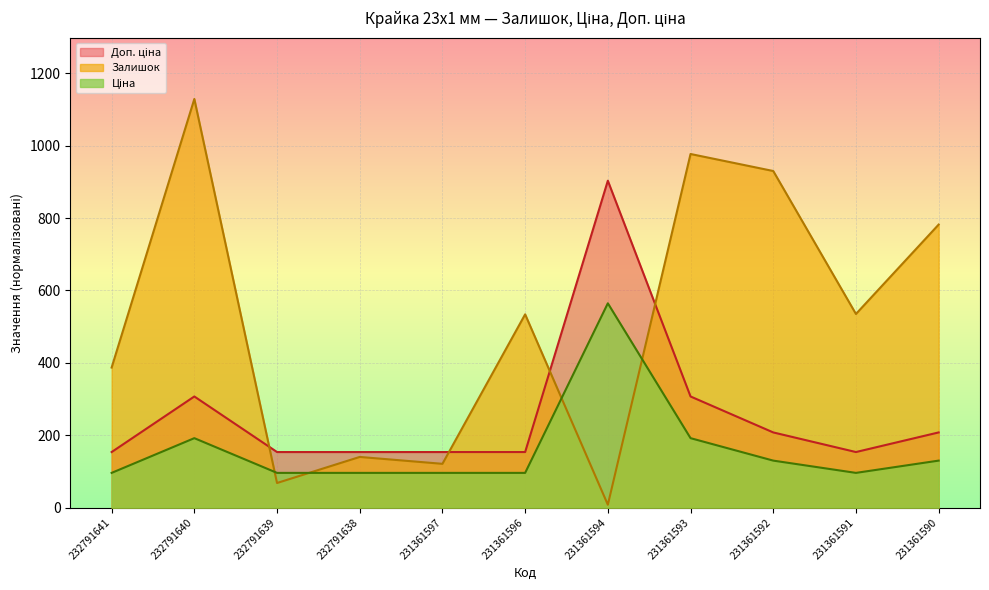

What is the average value of the Доп. ціна series?

259.5